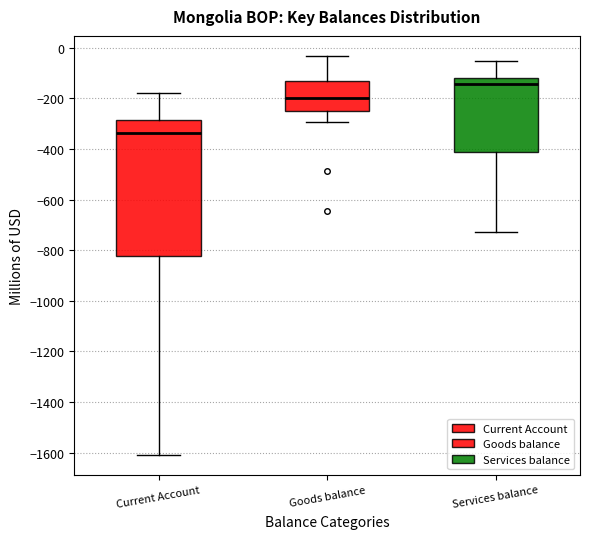

Reading left to right, transcribe this box plot: for each box, give where its median line is, the range the box spans, and where its two whiskers end, as read against the y-axis. The values are not printed on the chart, so give them approximately, as read against the axis.

Current Account: median -340, box -820 to -280, whiskers -1600 to -180
Goods balance: median -200, box -240 to -140, whiskers -300 to -40
Services balance: median -140, box -420 to -120, whiskers -720 to -60